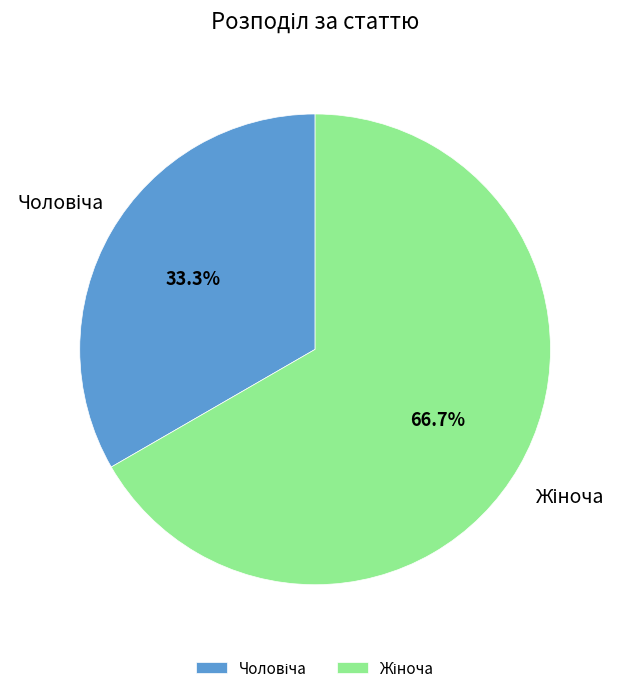

Does any single category account for the majority?

Yes